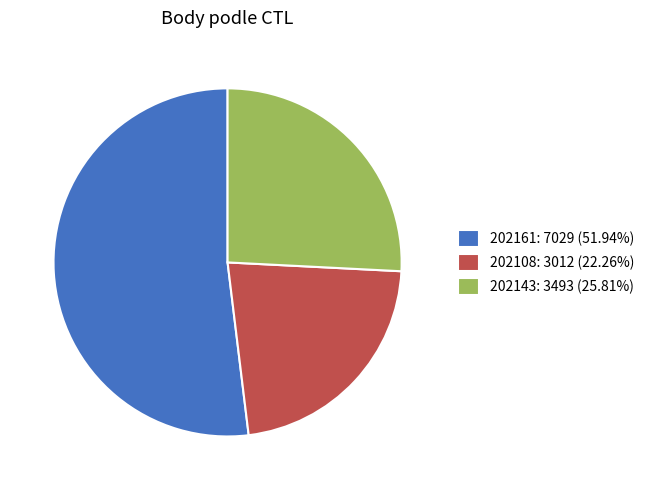

Which slice is the largest?

202161